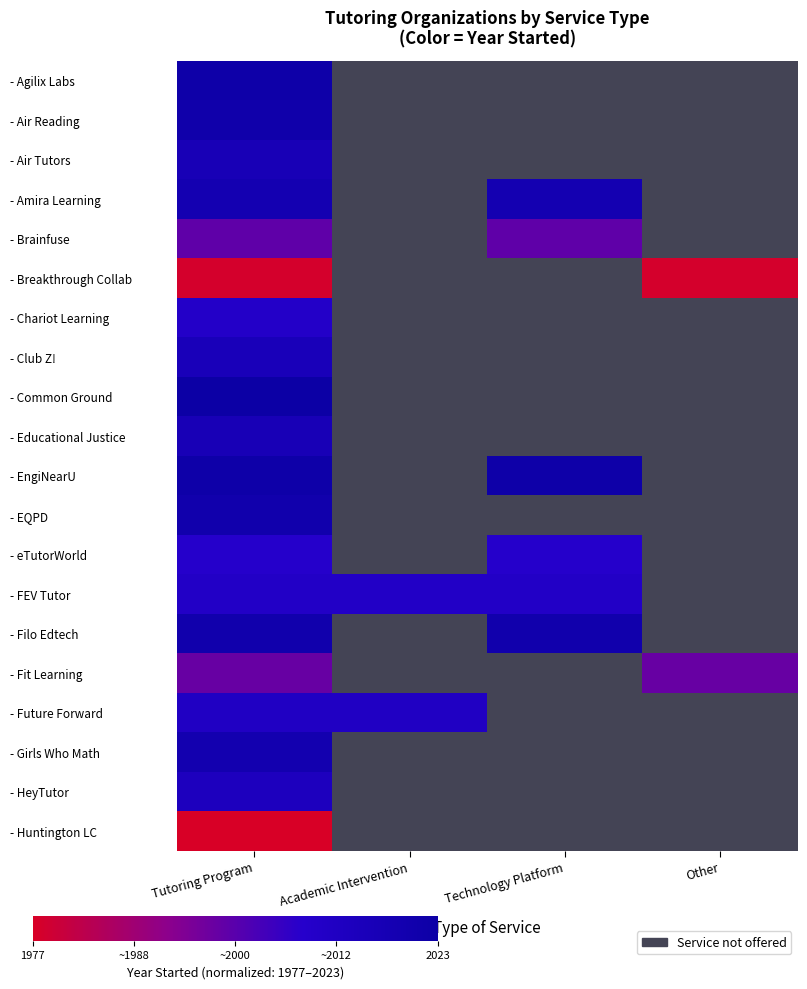

Which has a higher value, Technology Platform or Academic Intervention?

Academic Intervention